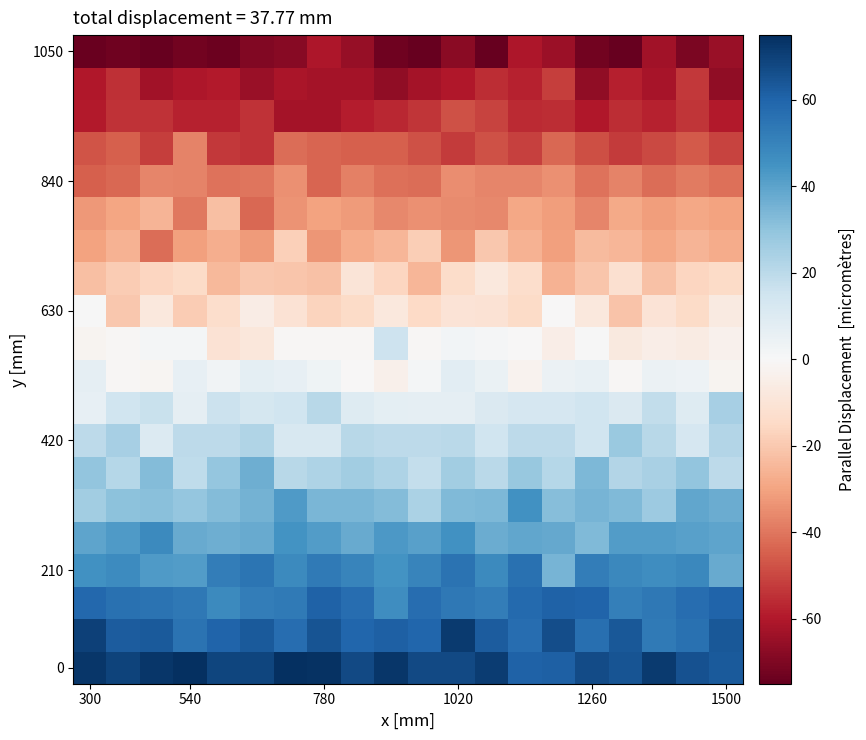

What is the greatest value displayed?

77.9